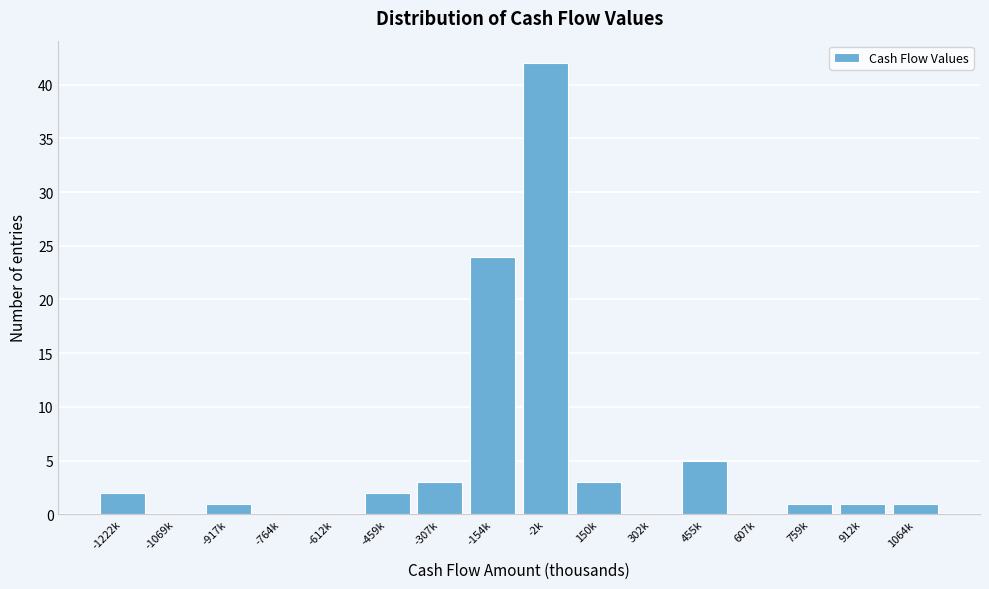

Reading left to right, extract all data points from this chart.

-1222k=2	-1069k=0	-917k=1	-764k=0	-612k=0	-459k=2	-307k=3	-154k=24	-2k=42	150k=3	302k=0	455k=5	607k=0	759k=1	912k=1	1064k=1